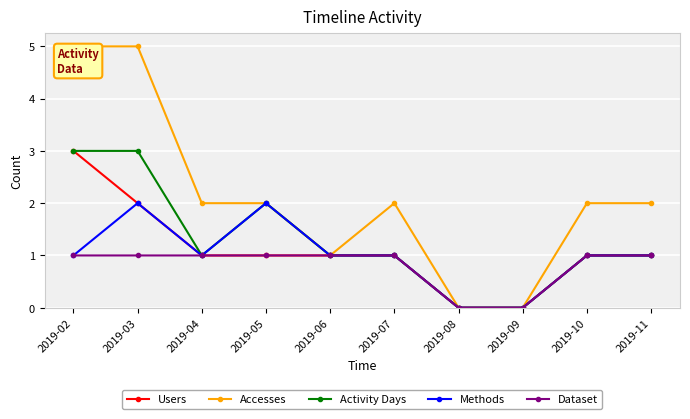

The Activity Days series shows 1 at 2019-04. True or false?

True